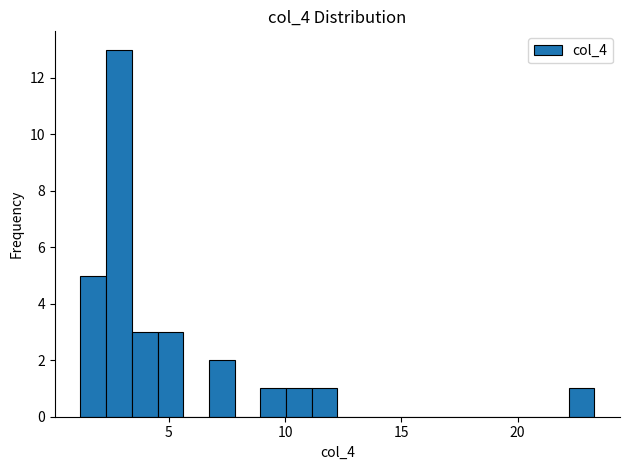

Read against the x-axis, roughly where is the centre of the tallest bar?

3.0